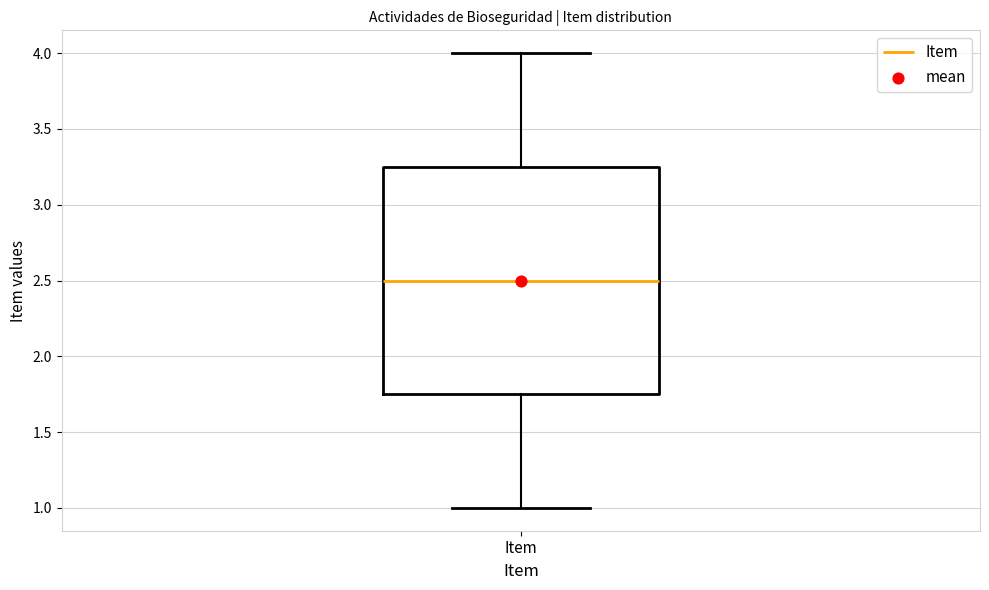

Transcribe this box plot: give where the median line is, the range the box spans, and where the two whiskers end, as read against the y-axis. The values are not printed on the chart, so give them approximately, as read against the axis.

median 2.50, box 1.75 to 3.25, whiskers 1.00 to 4.00